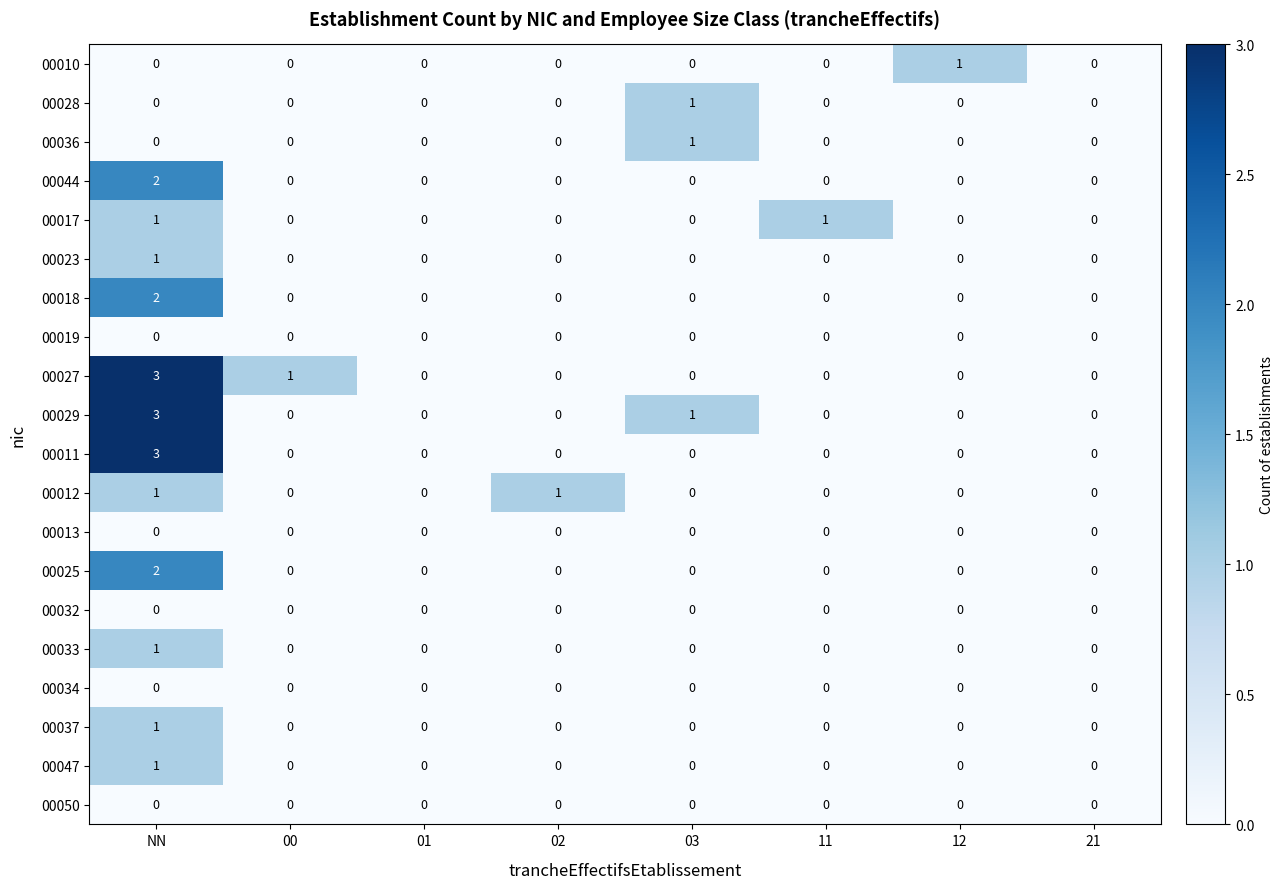

At which category is the sum across all series the highest?

NN